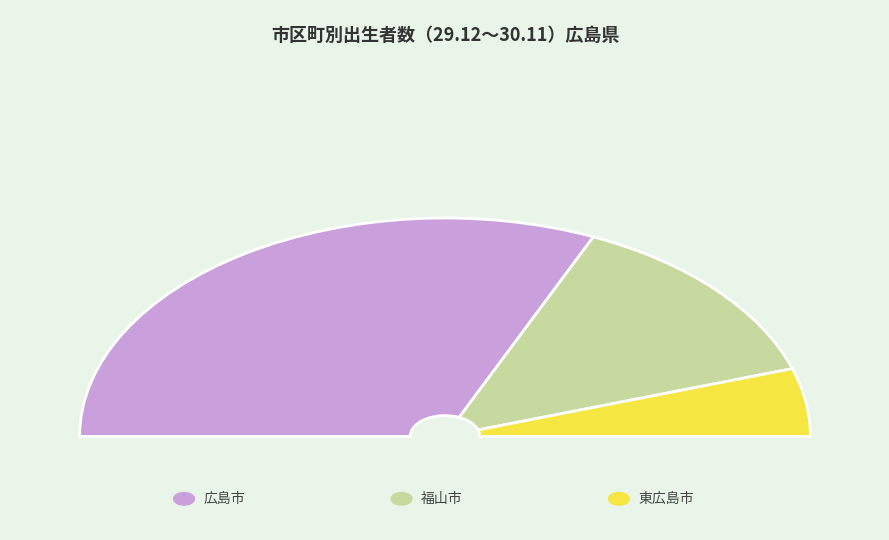

Which slice is the largest?

広島市